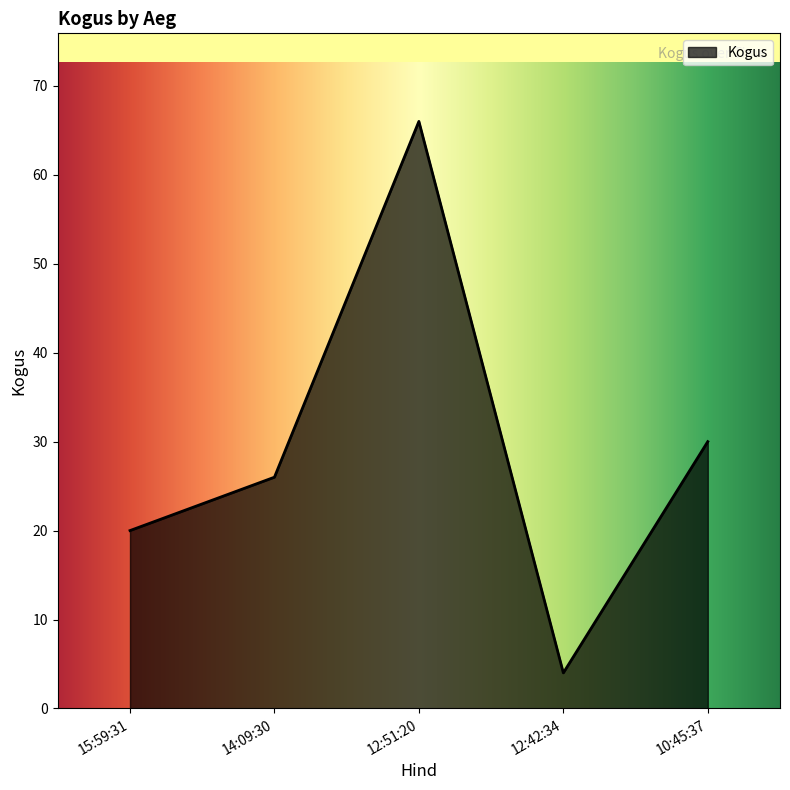

How many series are shown in this chart?

1